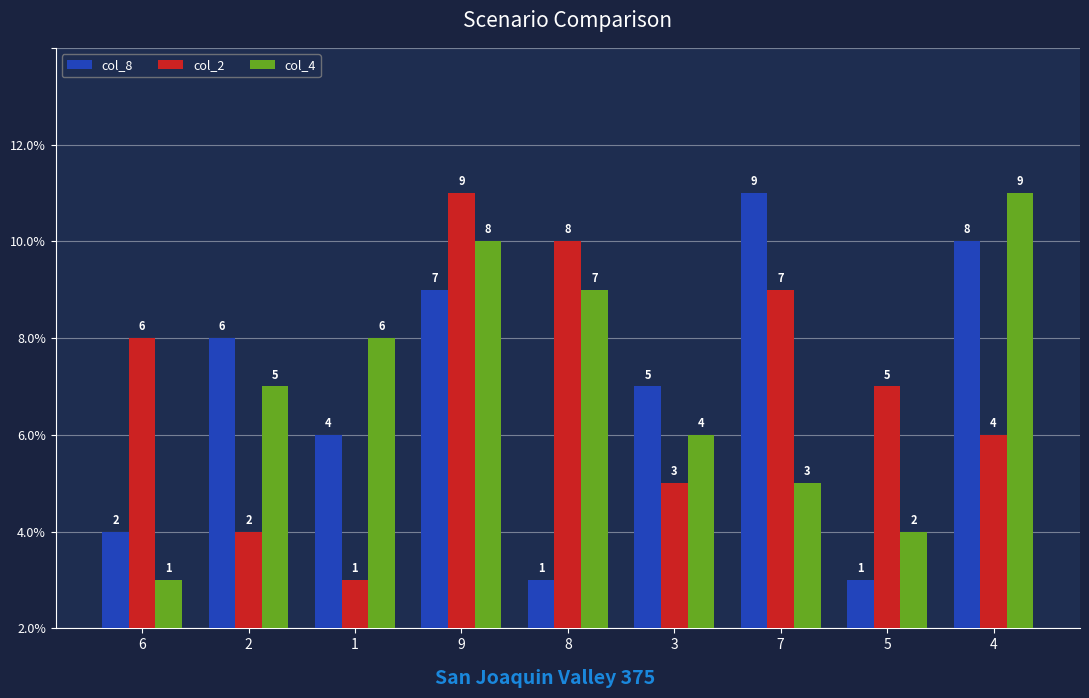

Reading left to right, what are all the values shown in this chart?

col_8: 6=2	2=6	1=4	9=7	8=1	3=5	7=9	5=1	4=8
col_2: 6=6	2=2	1=1	9=9	8=8	3=3	7=7	5=5	4=4
col_4: 6=1	2=5	1=6	9=8	8=7	3=4	7=3	5=2	4=9